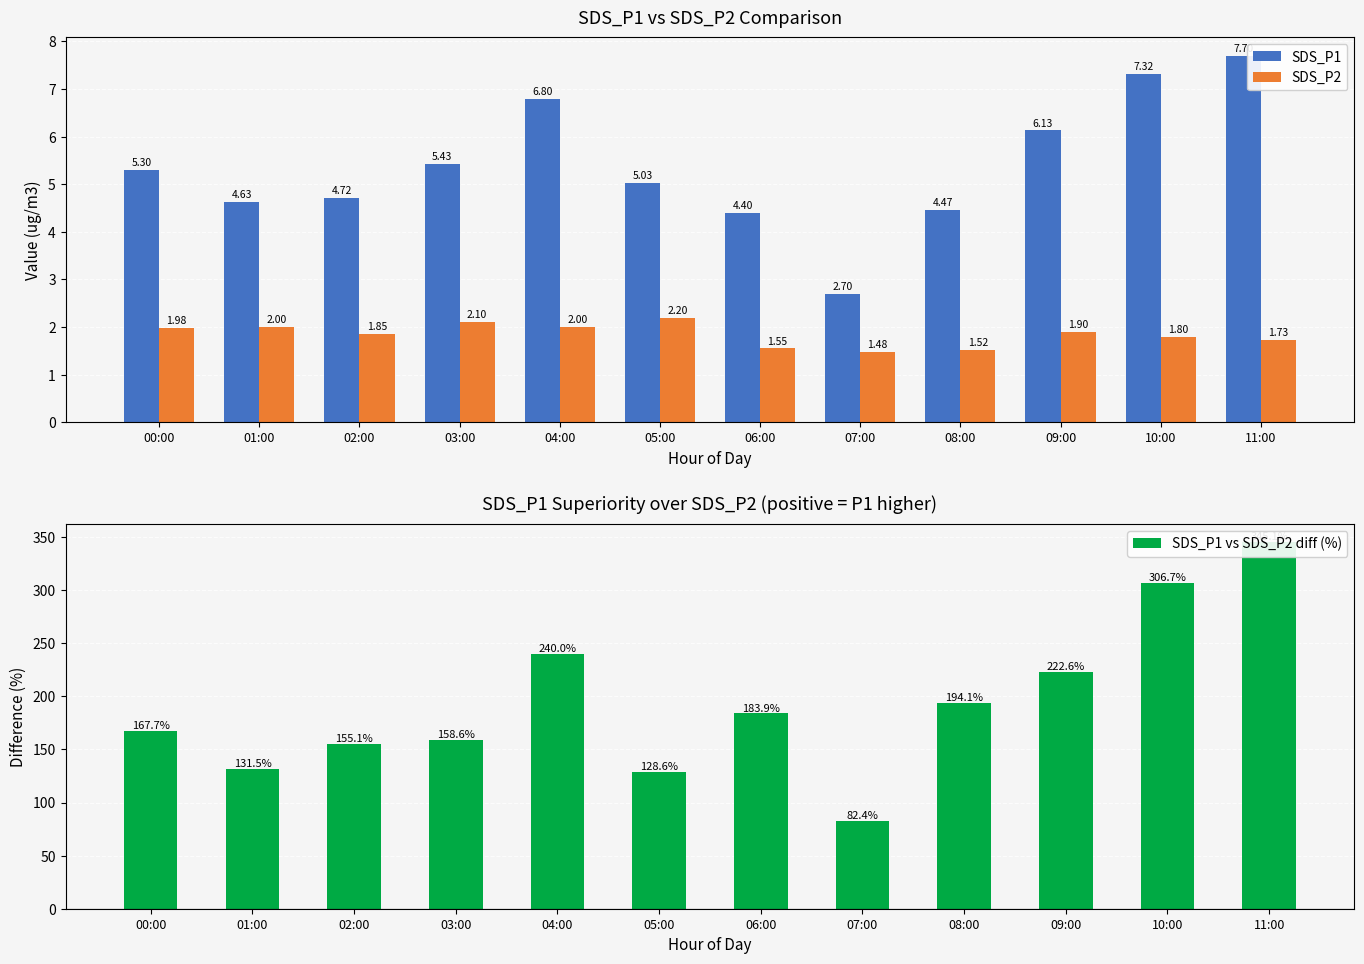

At which label is SDS_P1 vs SDS_P2 diff (%) closest to 213?

09:00